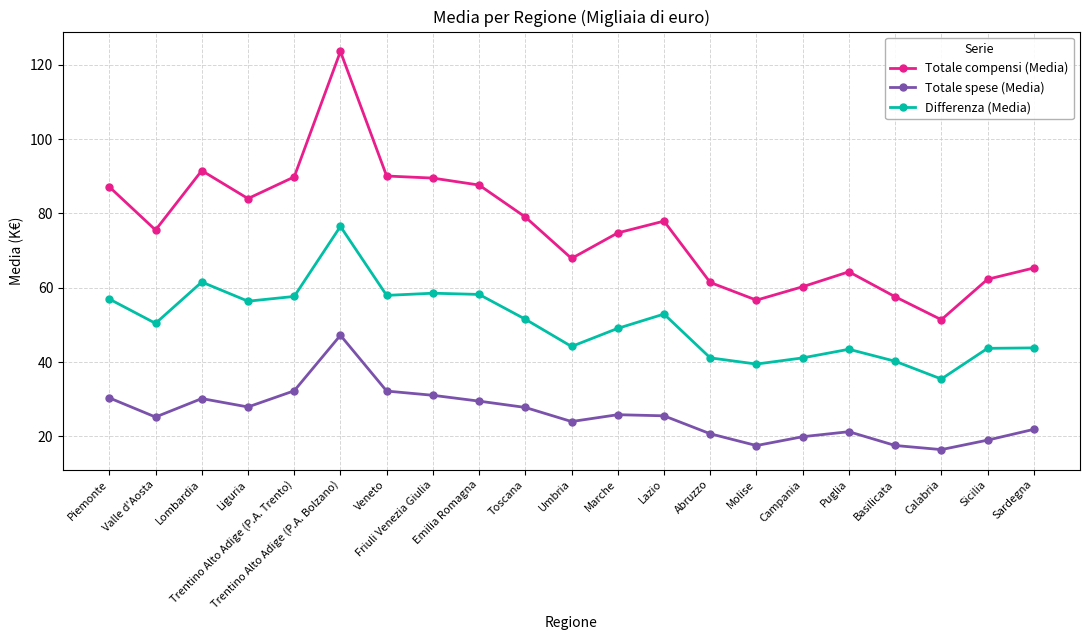

What is the maximum value shown in the chart?

123.6